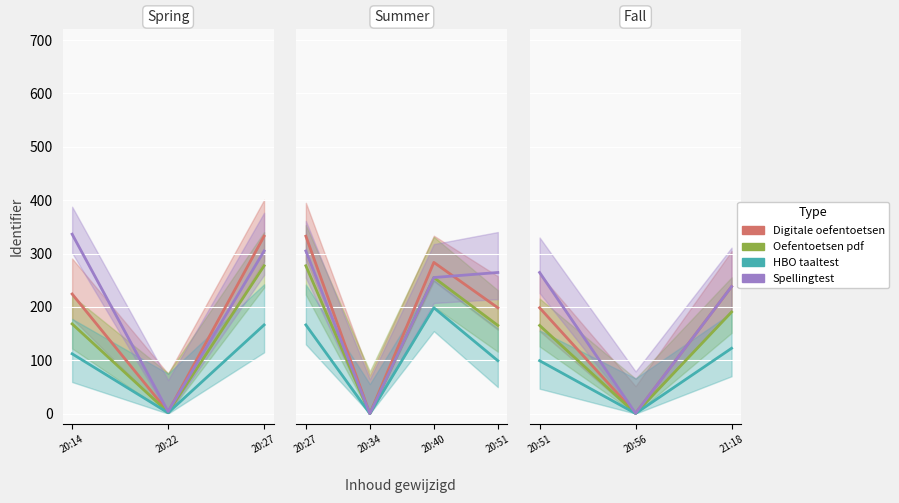

Is it true that Oefentoetsen pdf equals 98.5 at 20:27?

False